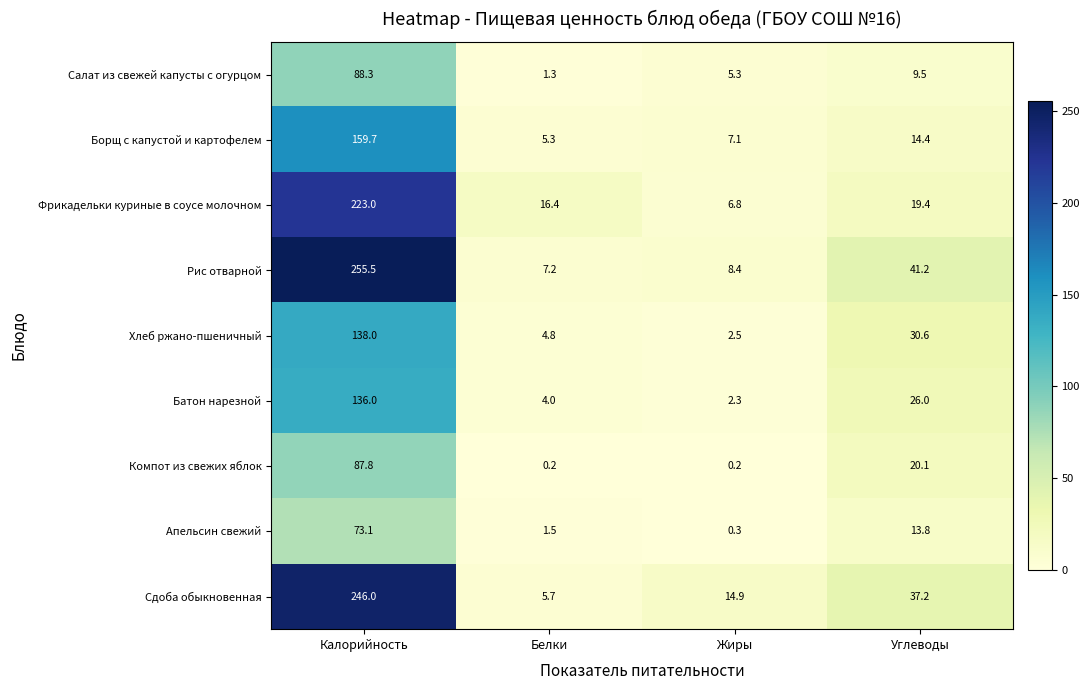

Between Калорийность and Жиры, which series saw the biggest shift?

Рис отварной